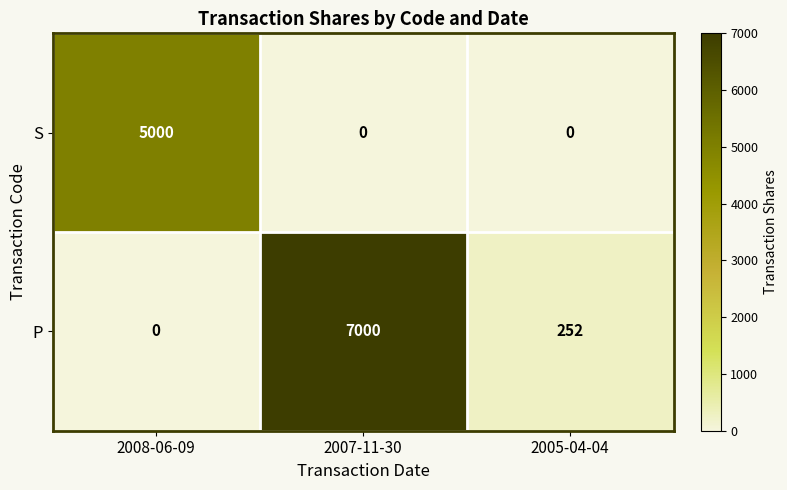

Which category has the highest value across all series?

2007-11-30